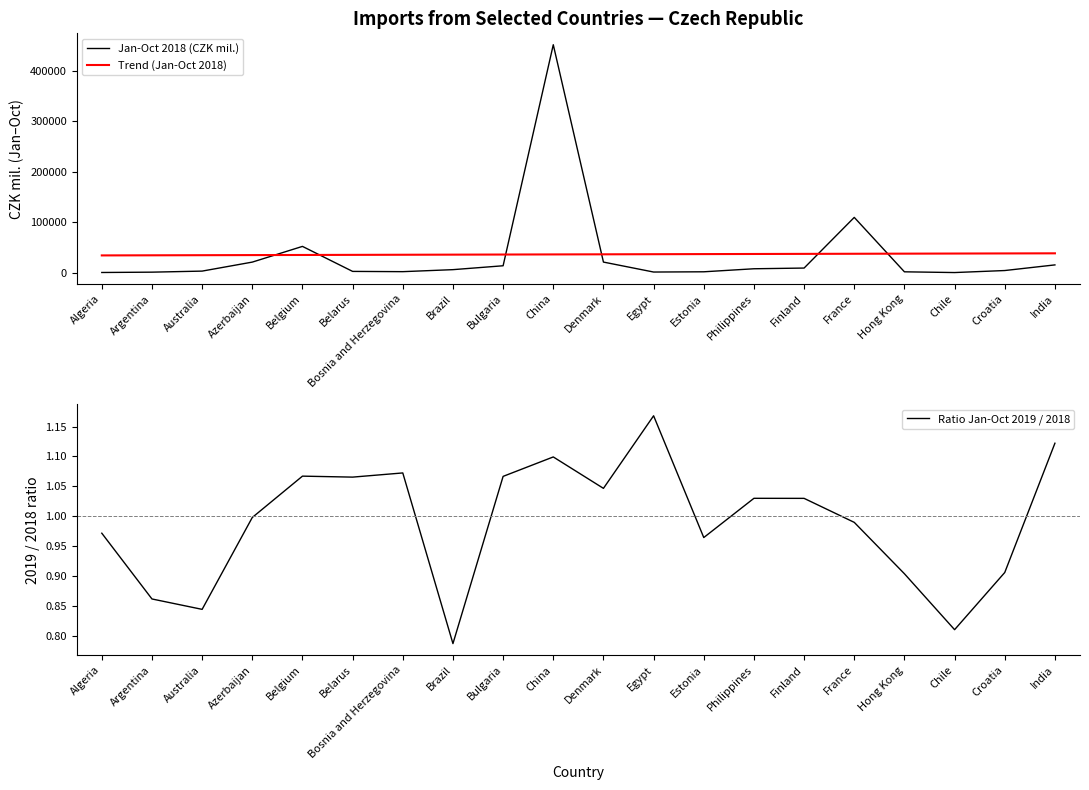

Is it true that Jan-Oct 2018 (CZK mil.) equals 4387.9 at Belarus?

False